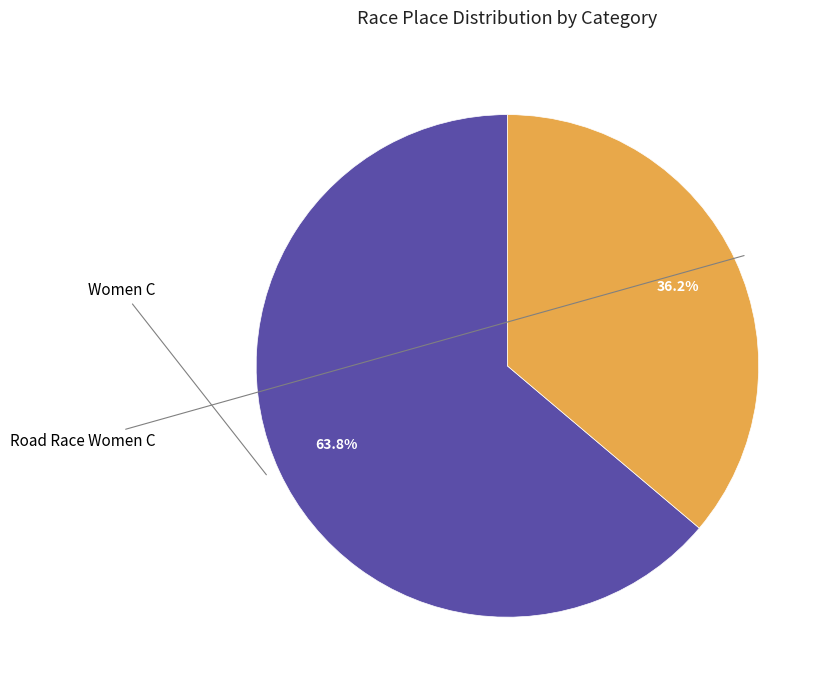

To the nearest percent, what is the difference between the largest and smallest slice percentages?

28%